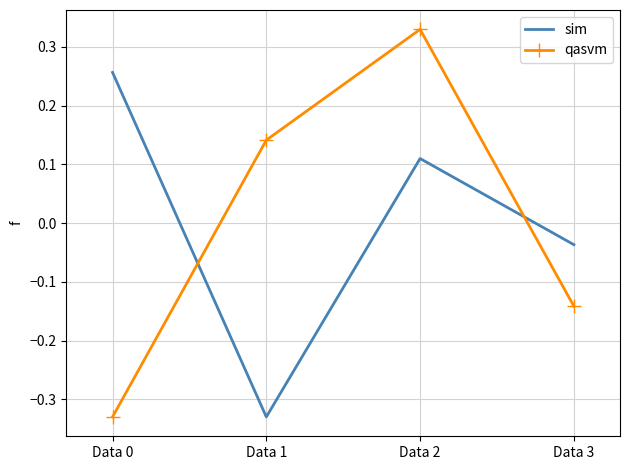

What are all the series names shown in the legend?

sim, qasvm